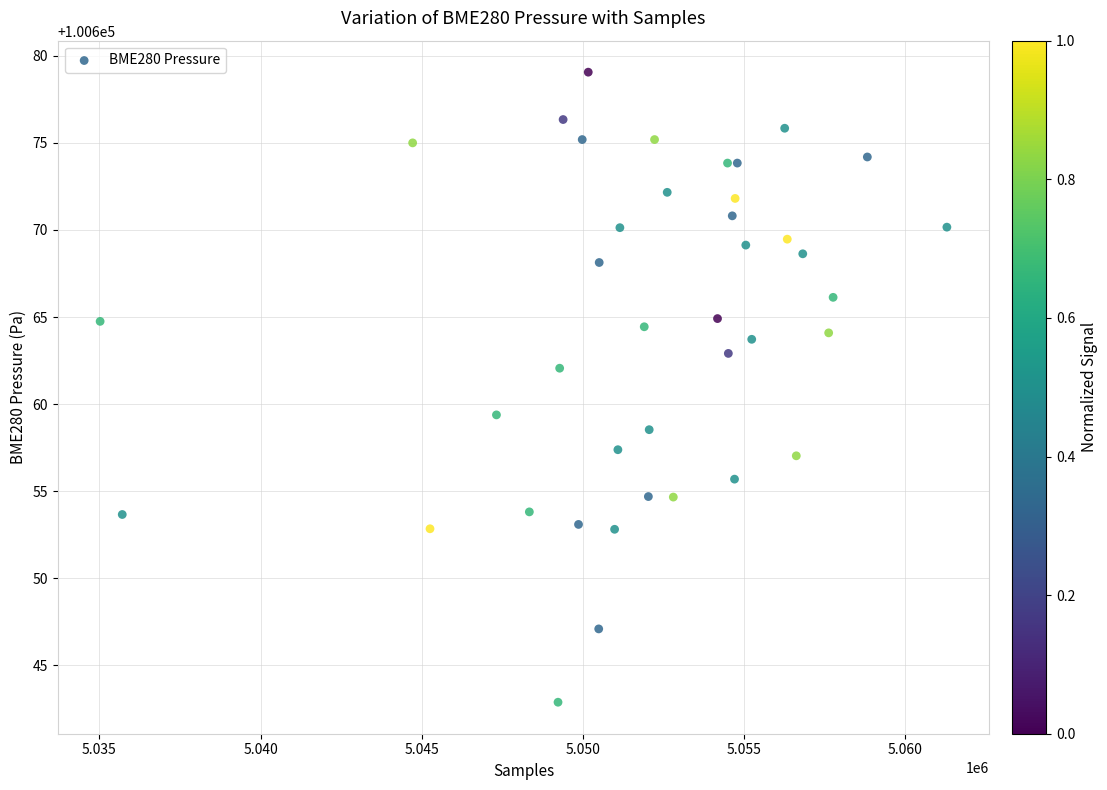

What is the range of X values (max minus min)?

26281.0